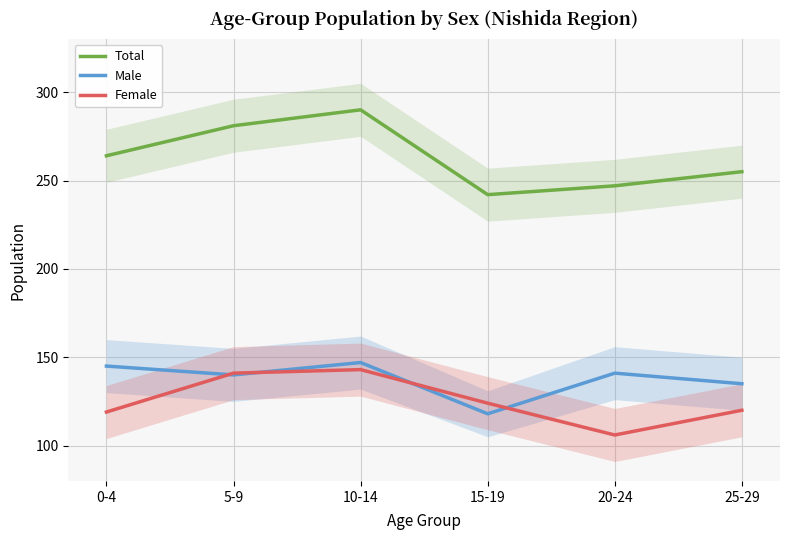

What is the label of the 6th point from the right?

0-4